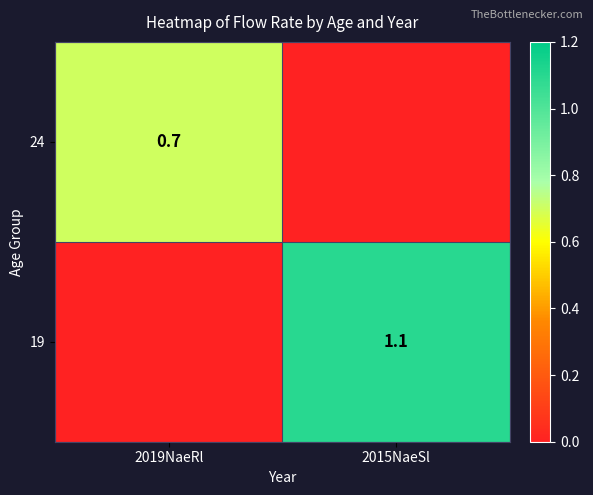

True or false: 19 has a value of 1.1 at 2015NaeSl.

True